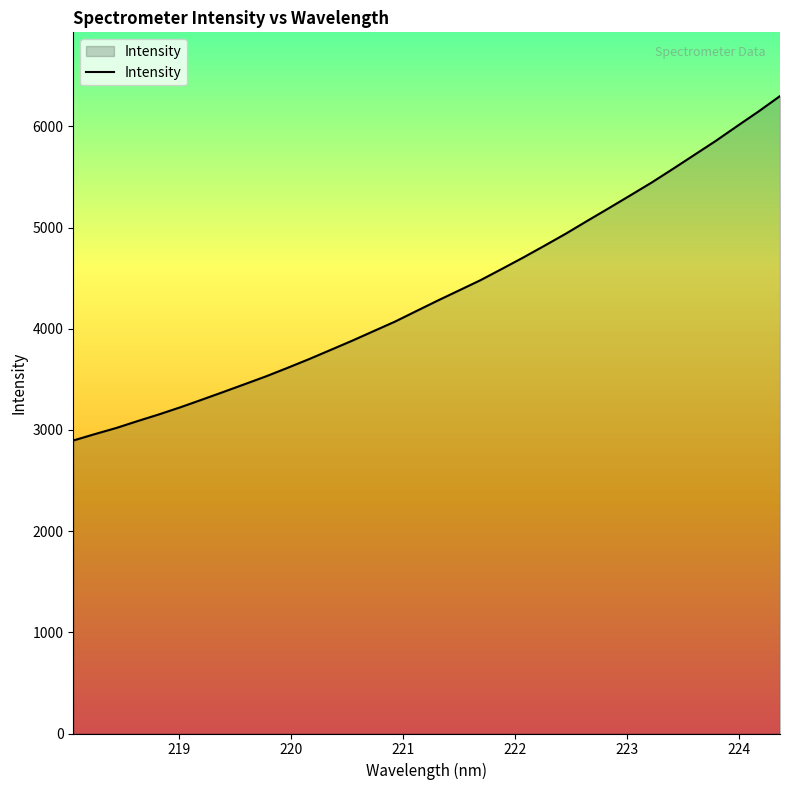

What is the greatest value displayed?

6299.9